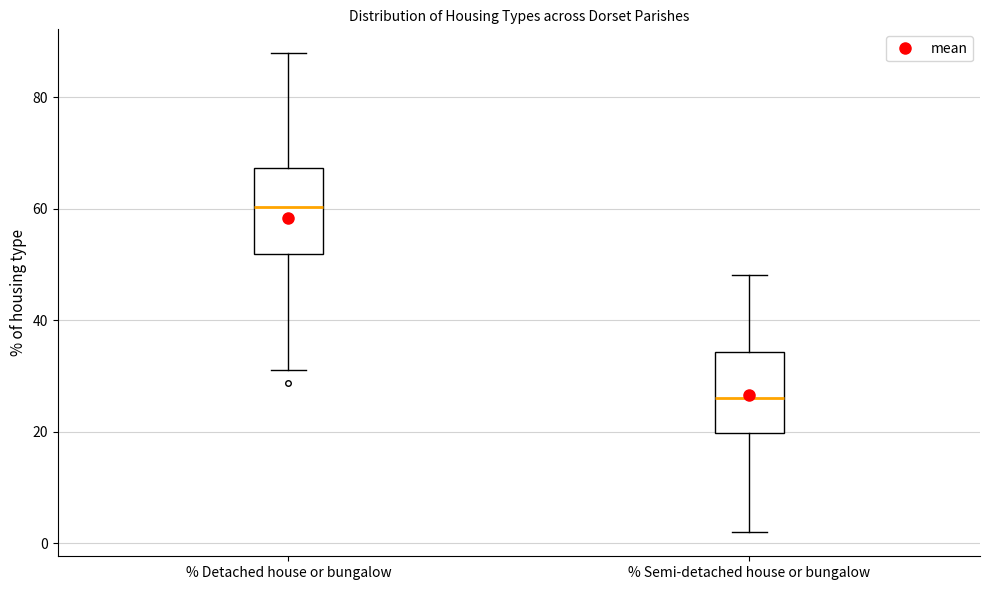

Reading left to right, read every box against the y-axis: the position of its median line, the range the box covers, and the ends of its whiskers. The values are not printed on the chart, so give them approximately, as read against the axis.

% Detached house or bungalow: median 60, box 52 to 68, whiskers 32 to 88
% Semi-detached house or bungalow: median 26, box 20 to 34, whiskers 2 to 48